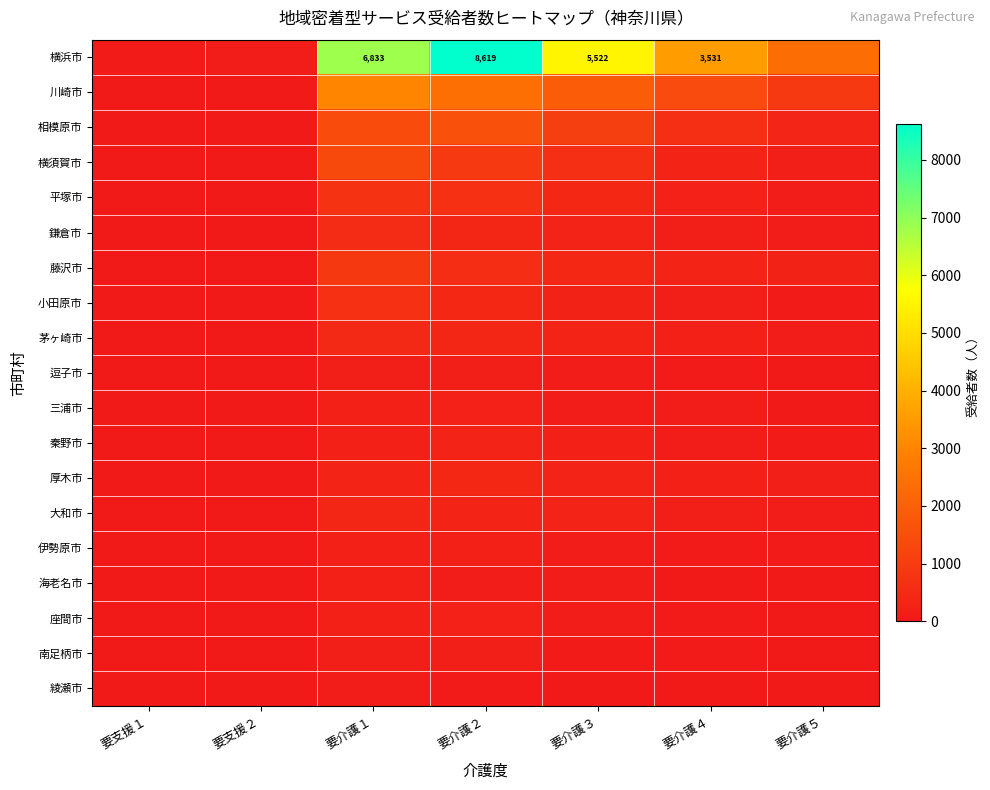

True or false: 横浜市 has a value of 8619 at 要介護２.

True